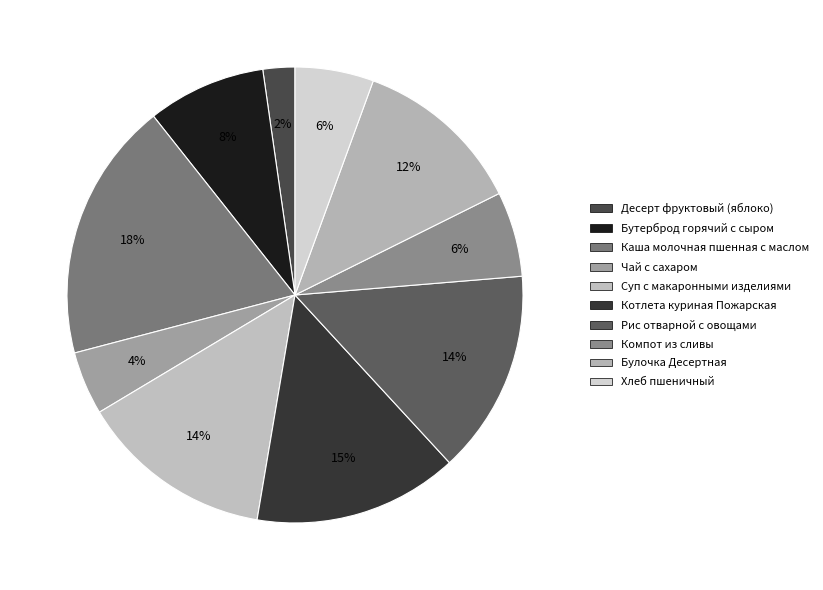

How many slices are in this pie chart?

10